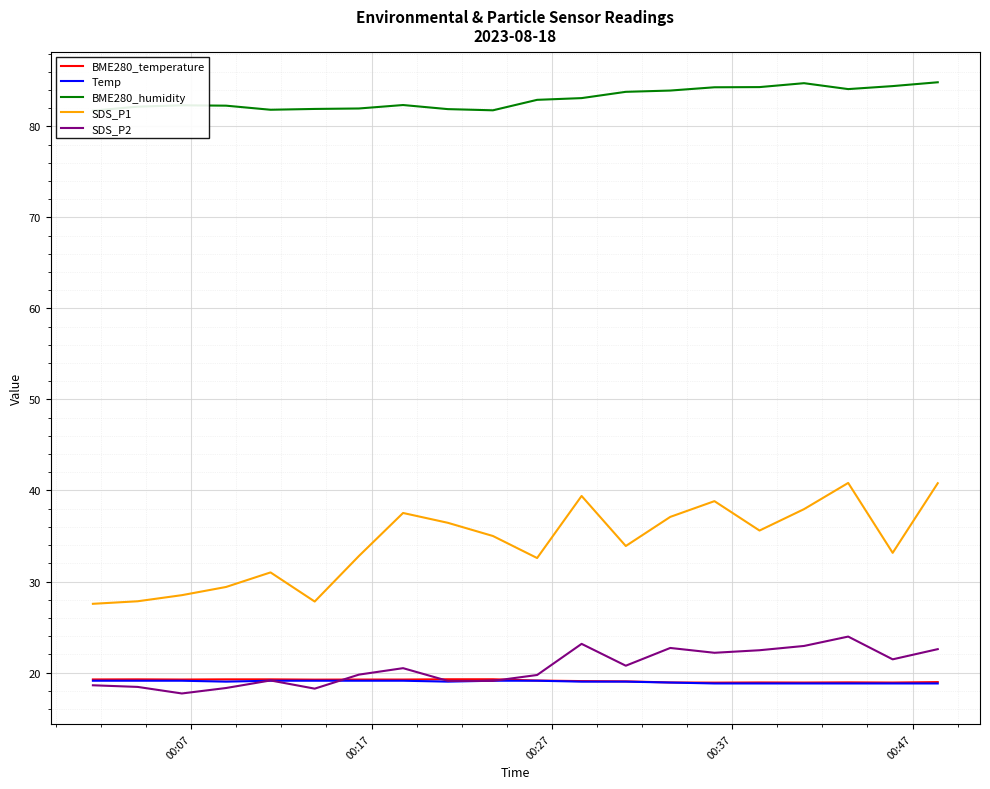

True or false: SDS_P1 and Temp cross at least once.

False